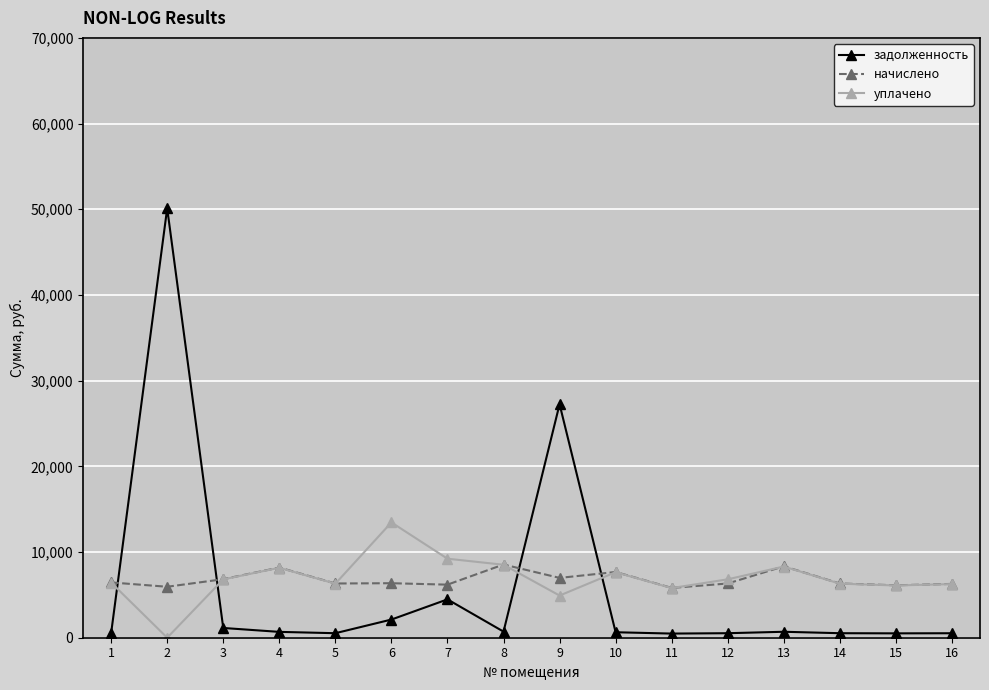

Which series has the widest spread of values?

задолженность